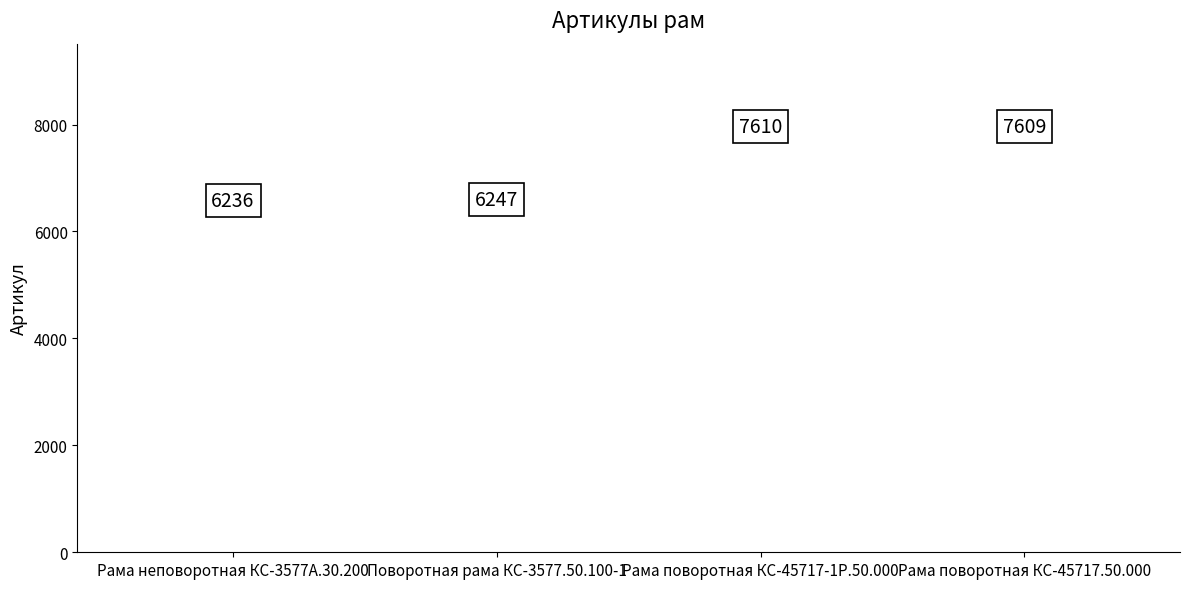

Between Рама неповоротная КС-3577А.30.200 and Рама поворотная КС-45717-1Р.50.000, which is larger?

Рама поворотная КС-45717-1Р.50.000